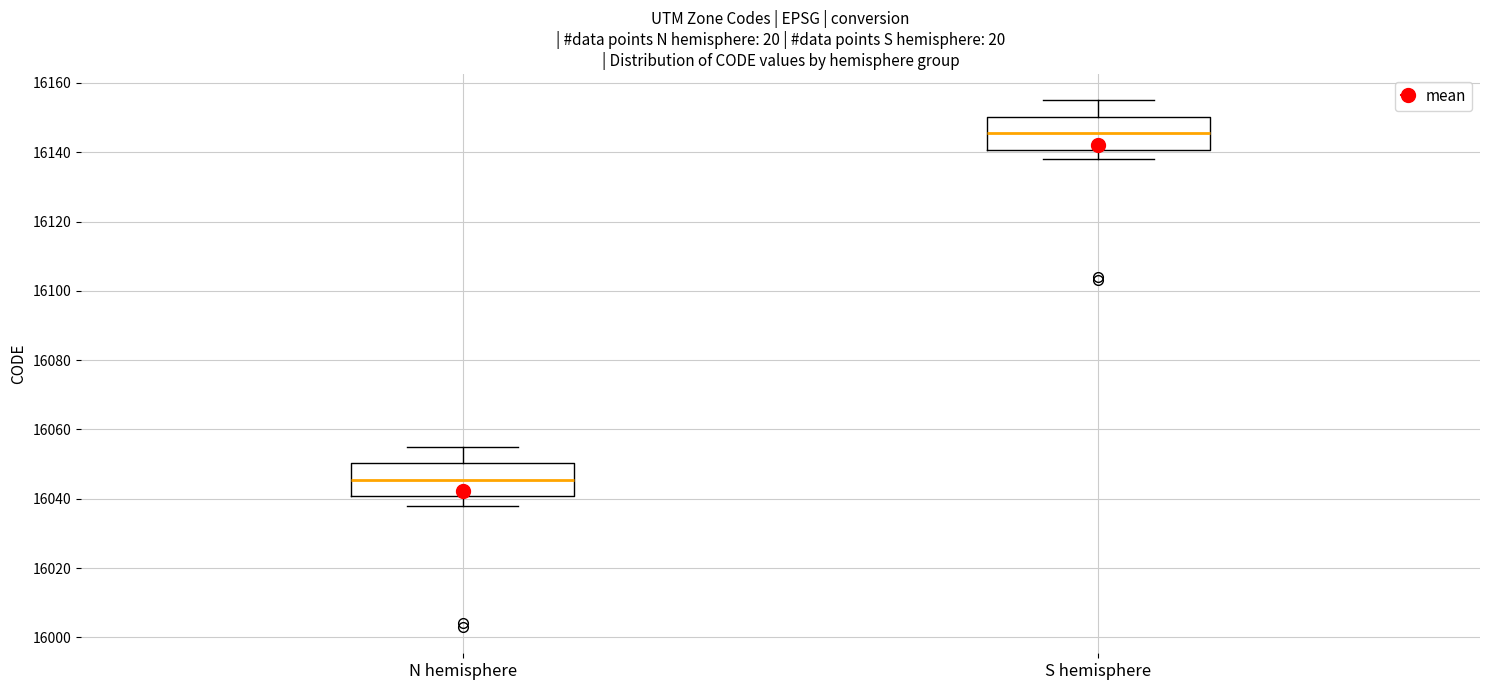

Where does the upper whisker of the box for S hemisphere end on the y-axis? The values are not printed on the chart, so give them approximately, as read against the axis.

16156